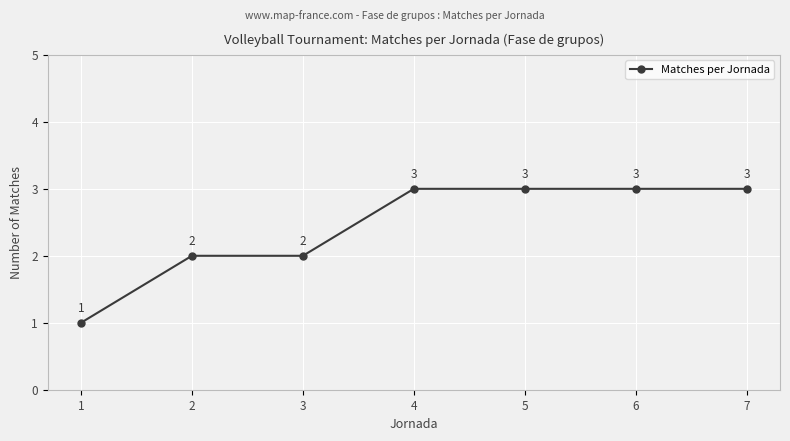

What is the sum of the values at 6 and 4?

6